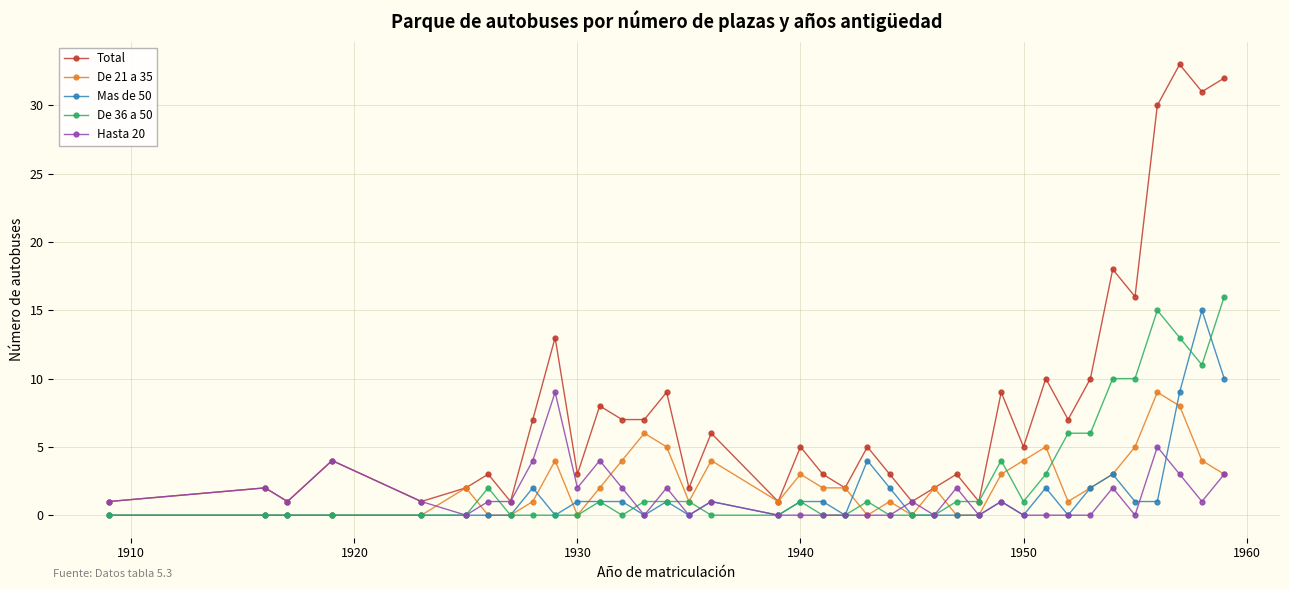

At how many categories does at least one series exceed 21?

4